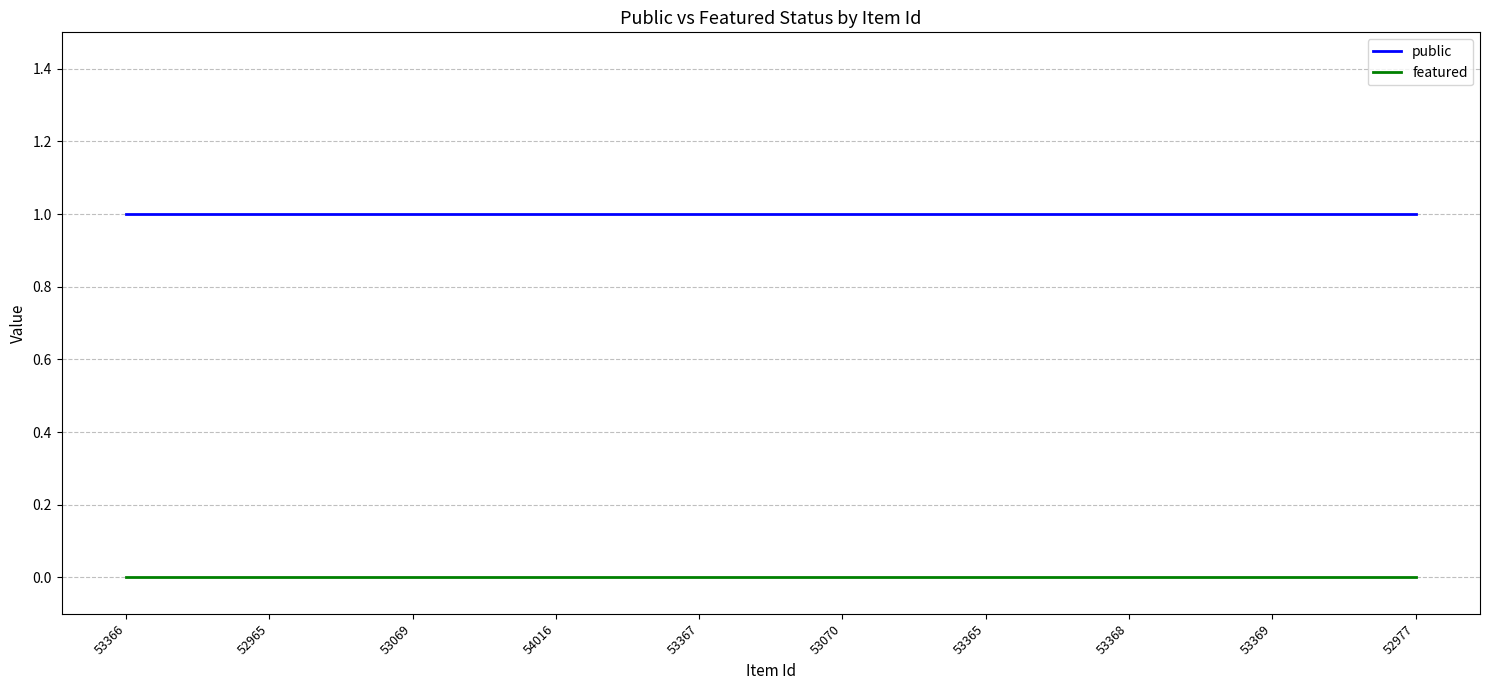

Is the value of public at 54016 greater than the value of featured at 52965?

Yes